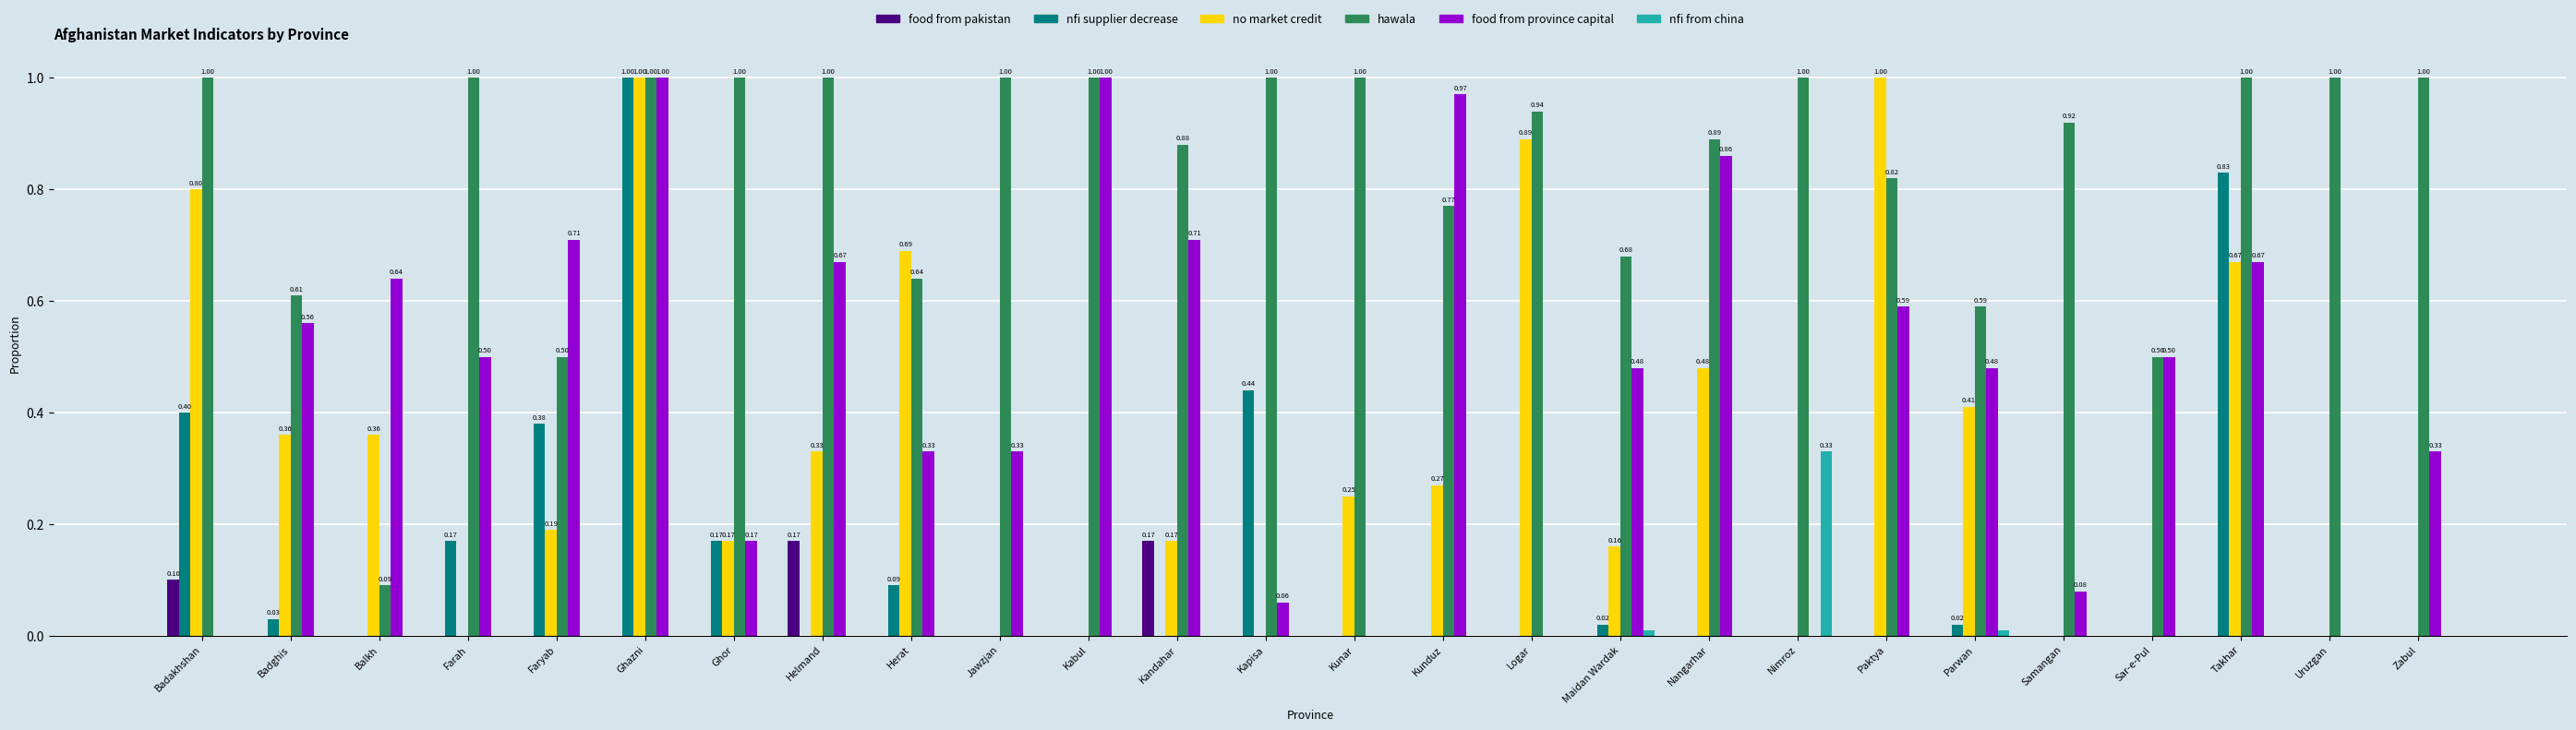

At which category is the sum across all series the highest?

Ghazni